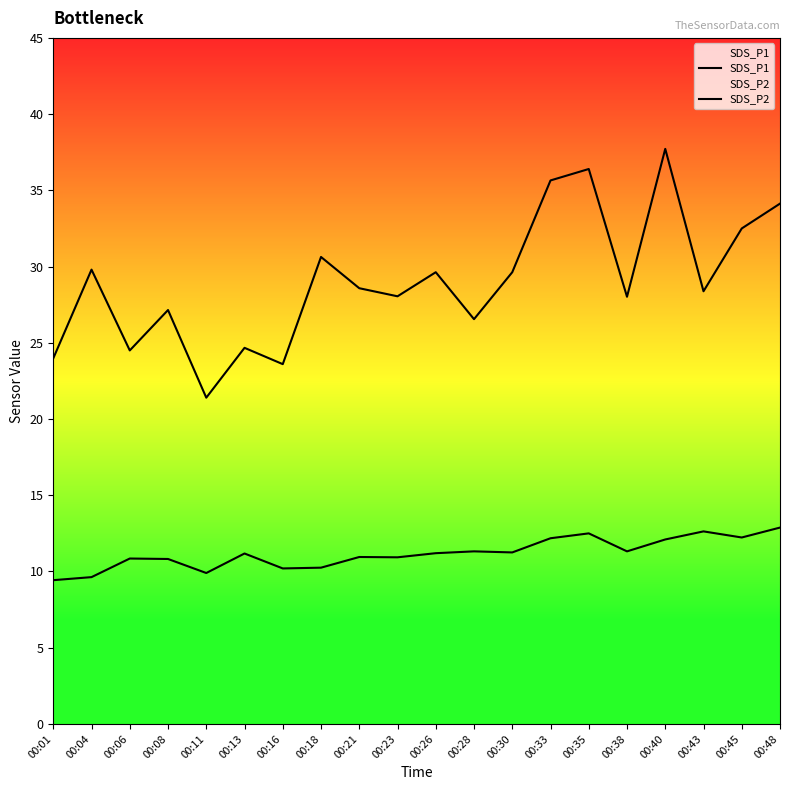

What is the sum of the SDS_P1 values at 00:11 and 00:04?

51.2